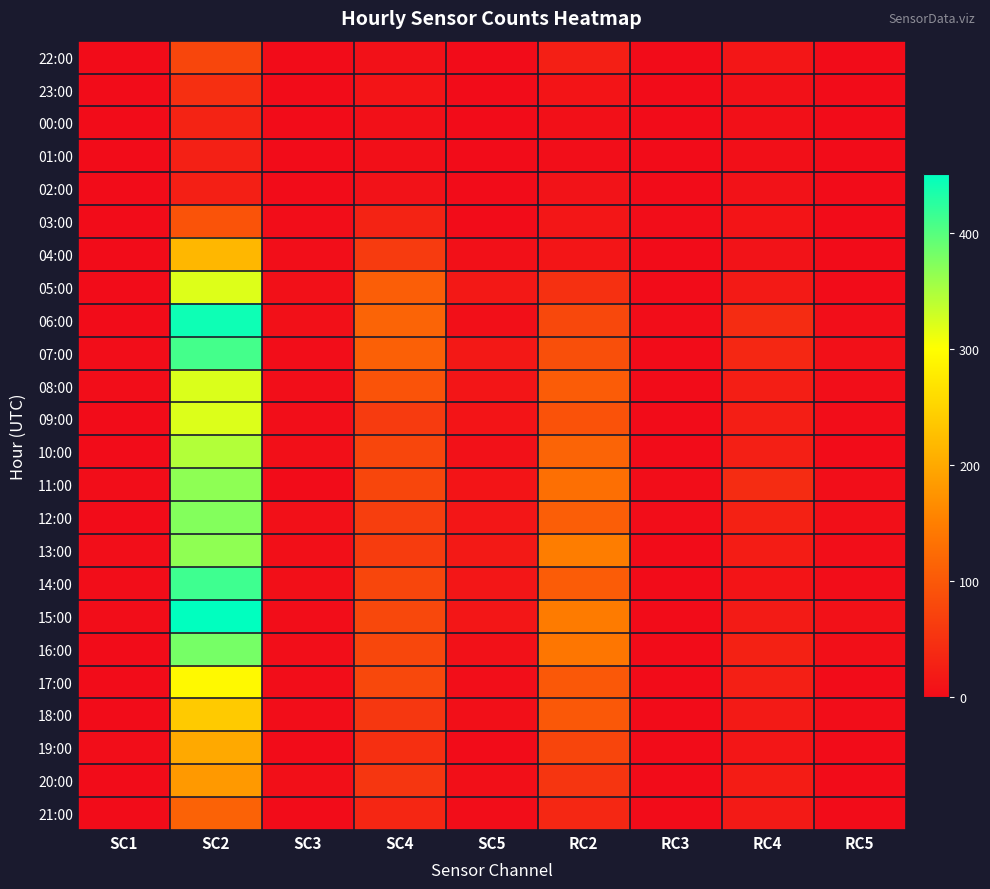

Which series has the largest total across all categories?

15:00